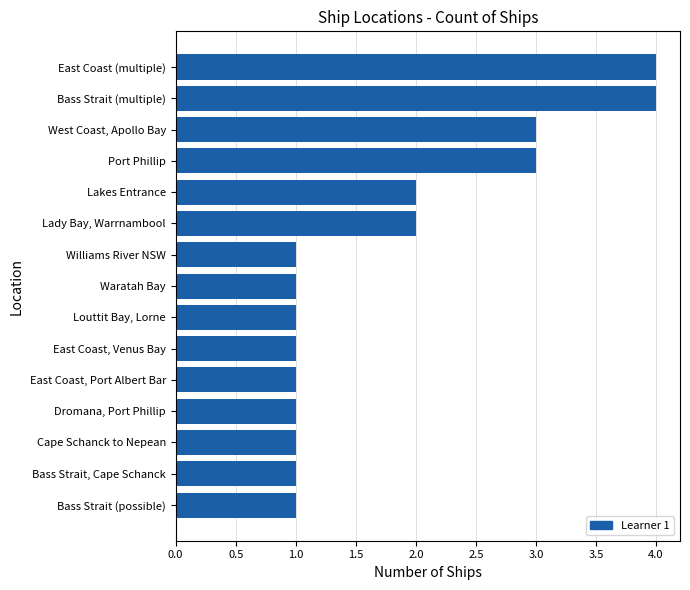

Reading top to bottom, what are all the values shown in this chart?

East Coast (multiple)=4	Bass Strait (multiple)=4	West Coast, Apollo Bay=3	Port Phillip=3	Lakes Entrance=2	Lady Bay, Warrnambool=2	Williams River NSW=1	Waratah Bay=1	Louttit Bay, Lorne=1	East Coast, Venus Bay=1	East Coast, Port Albert Bar=1	Dromana, Port Phillip=1	Cape Schanck to Nepean=1	Bass Strait, Cape Schanck=1	Bass Strait (possible)=1